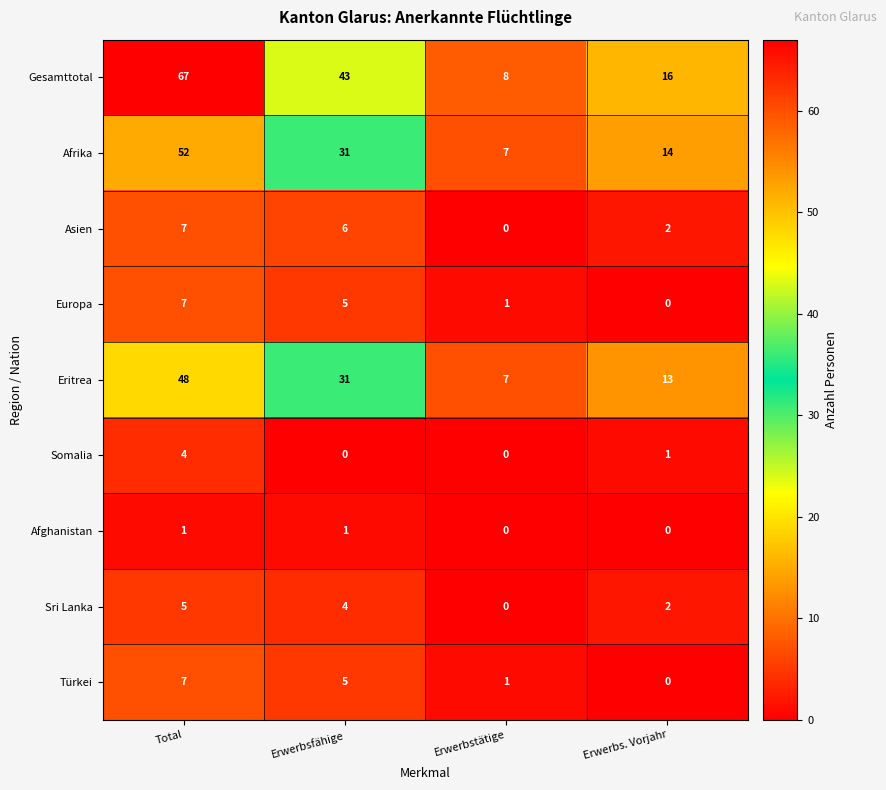

What is the greatest value displayed?

67